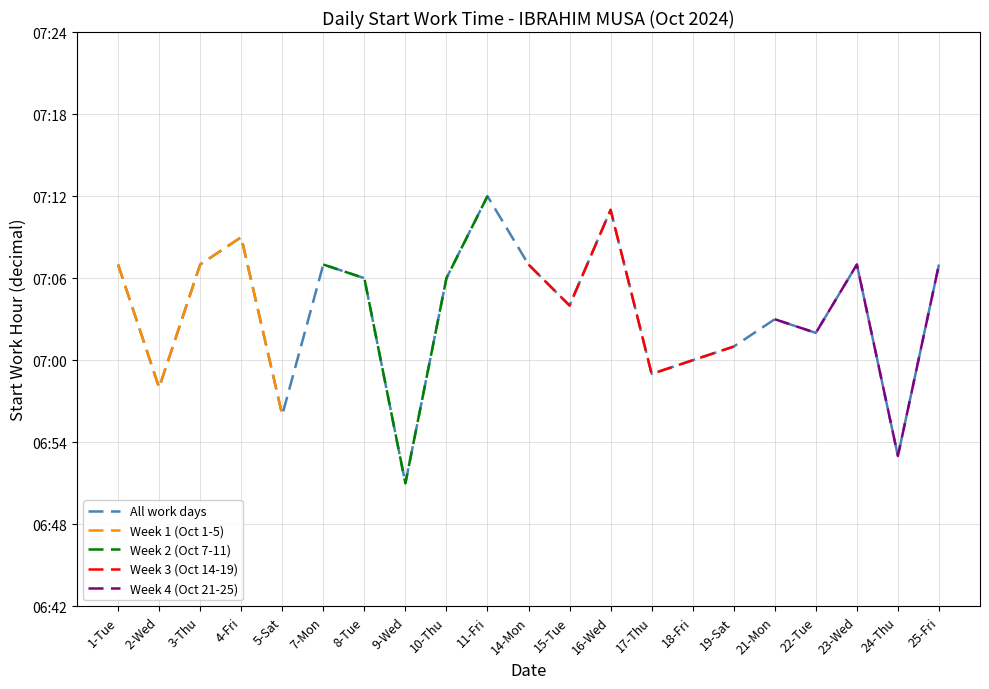

Between 19-Sat and 25-Fri, which is larger?

25-Fri